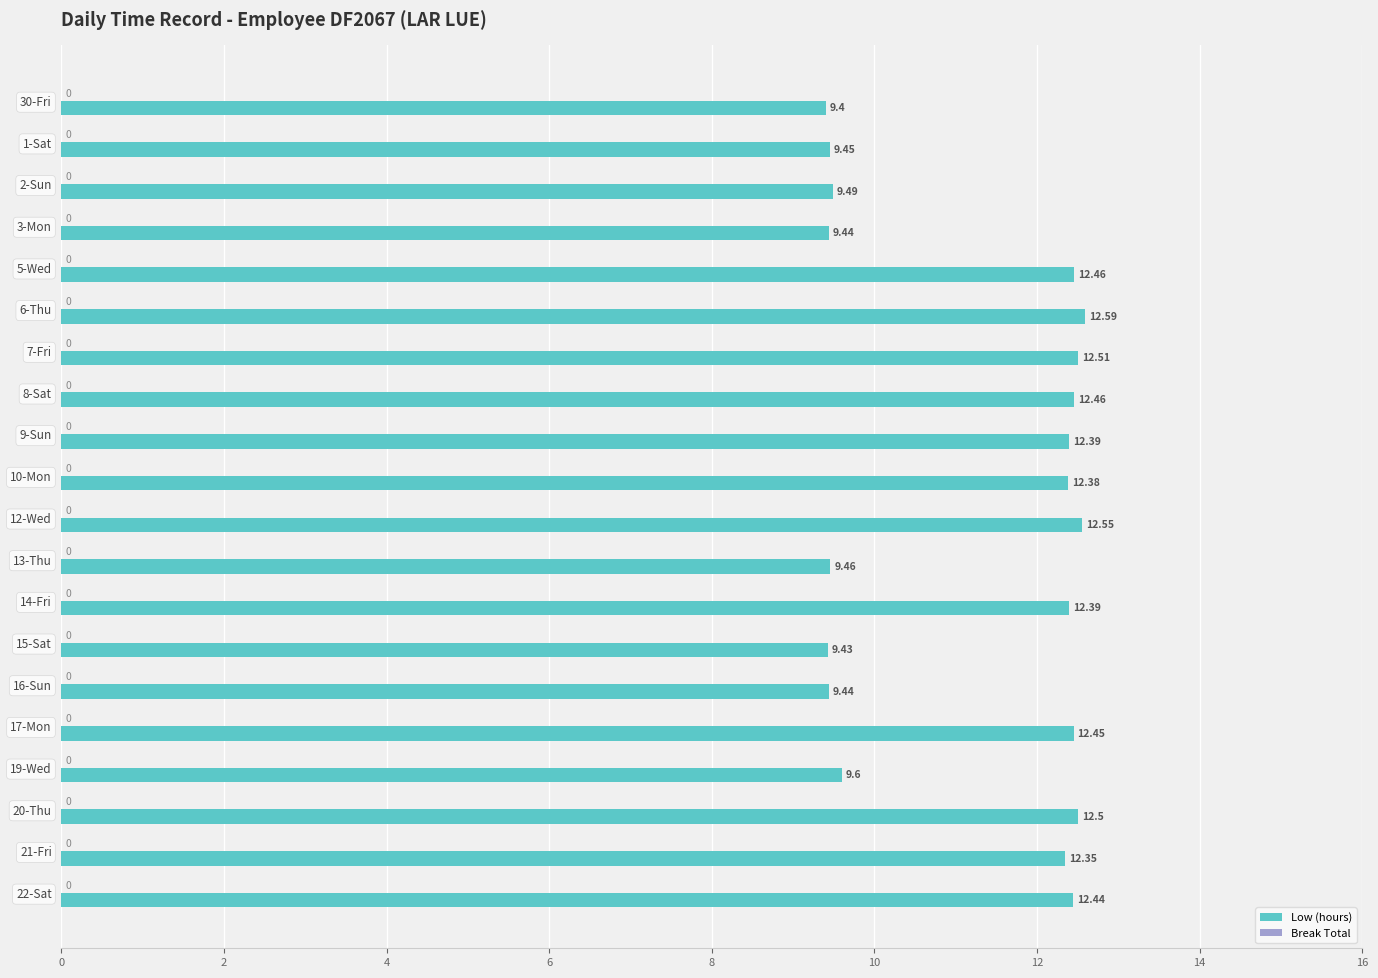

Between 13-Thu and 10-Mon, which is larger?

10-Mon